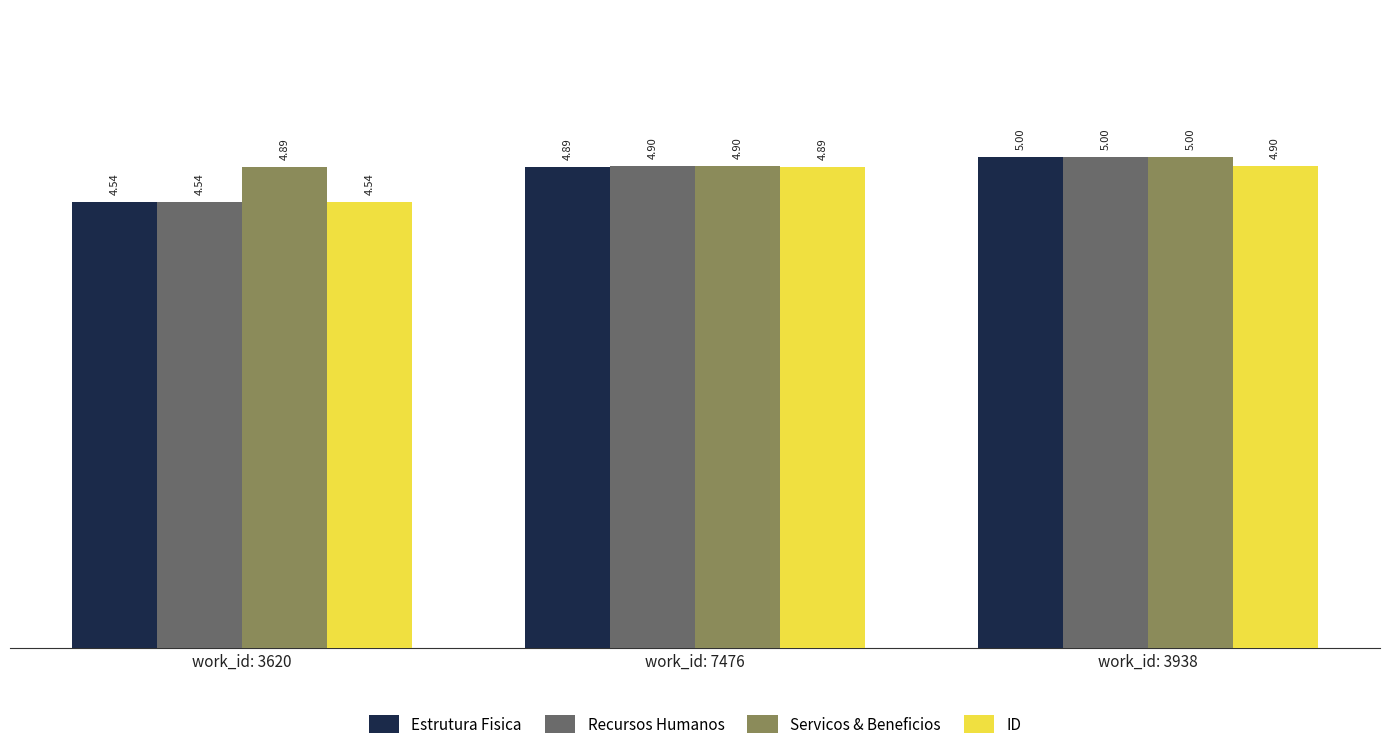

Which category has the highest value across all series?

work_id: 3938